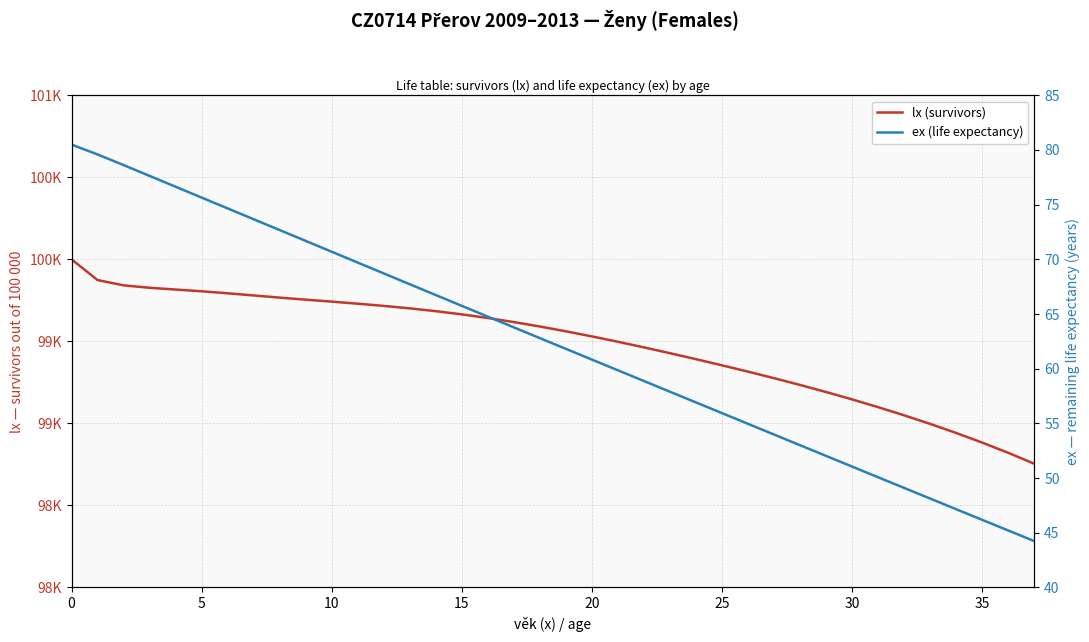

What are all the series names shown in the legend?

lx (survivors), ex (life expectancy)